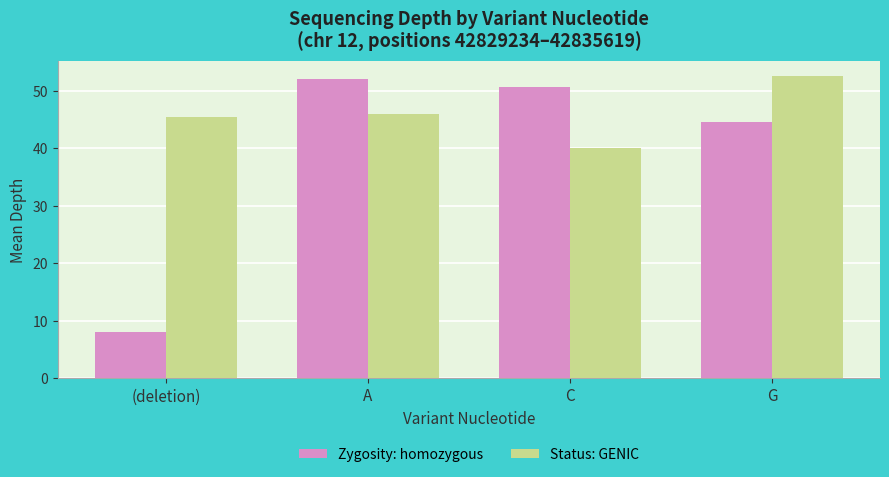

What is the difference between the highest and lowest values at (deletion)?

37.5